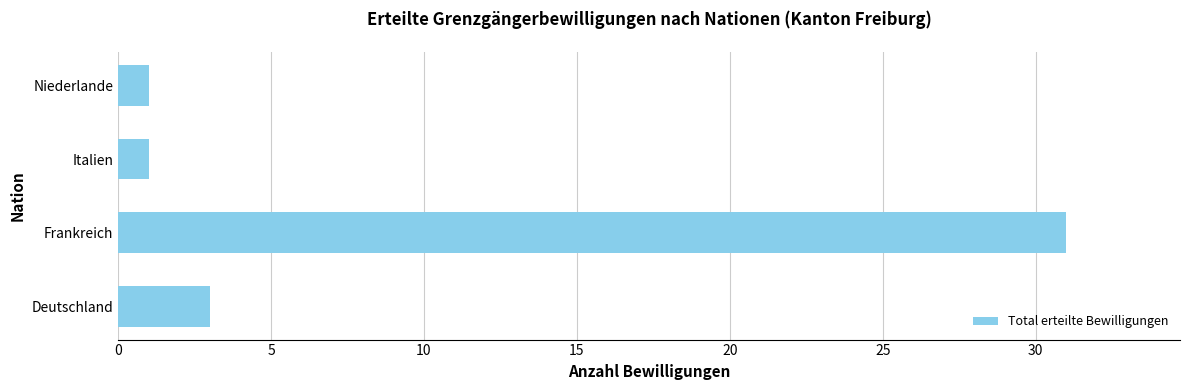

What is the change in value from Frankreich to Niederlande?

-30